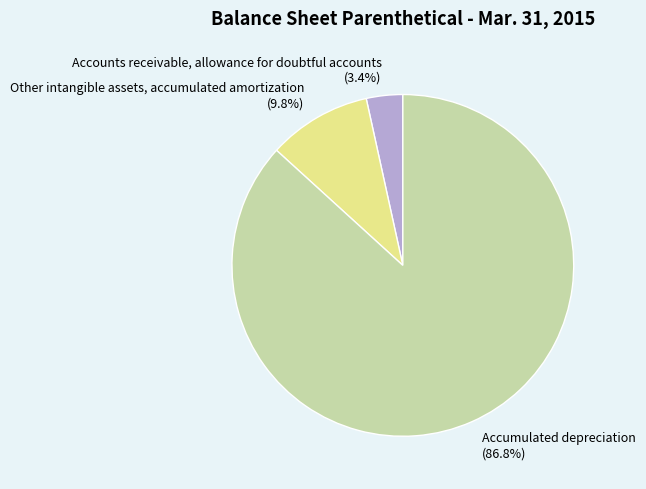

Which category accounts for the majority?

Accumulated depreciation